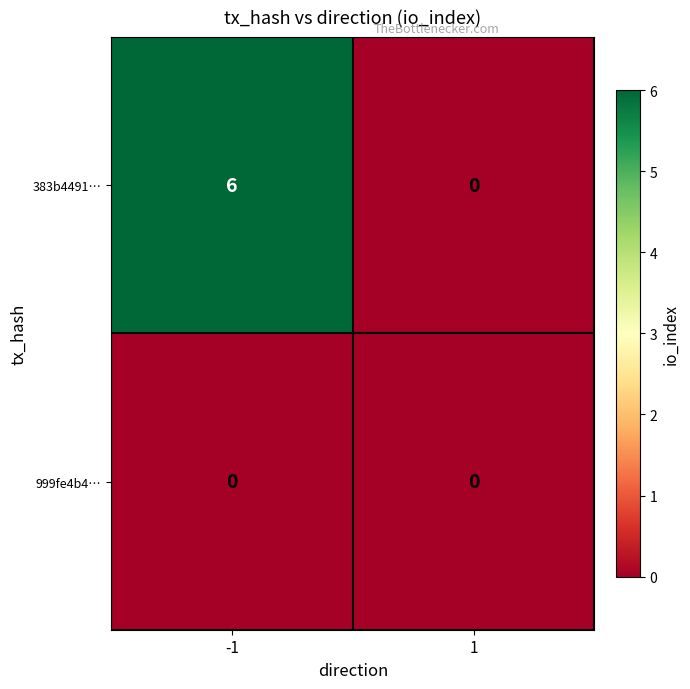

Rank the series by their average value, from highest to lowest.

383b4491…, 999fe4b4…